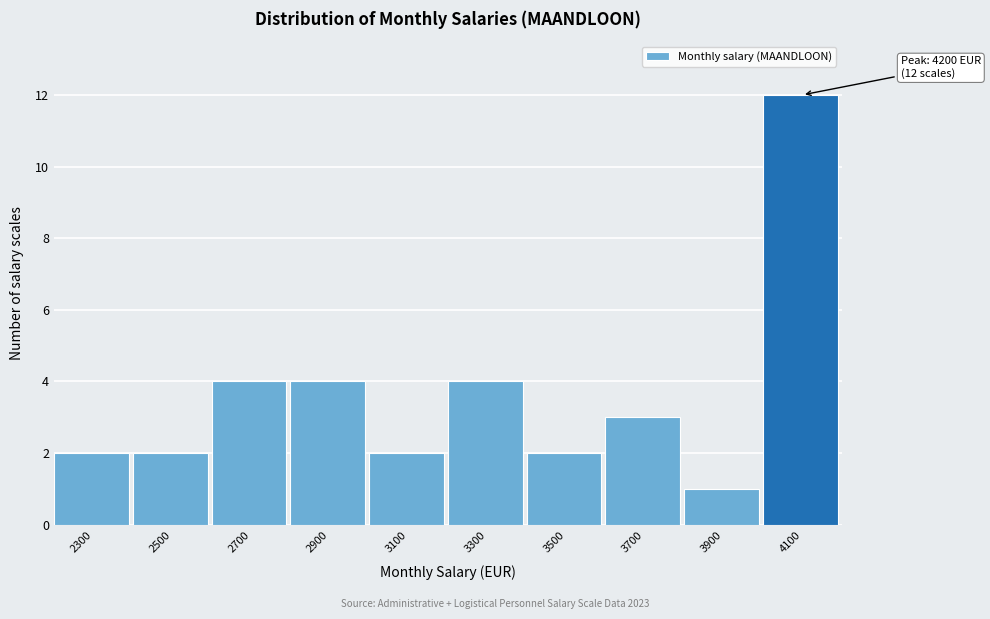

Reading left to right, what are all the values shown in this chart?

2300=2	2500=2	2700=4	2900=4	3100=2	3300=4	3500=2	3700=3	3900=1	4100=12